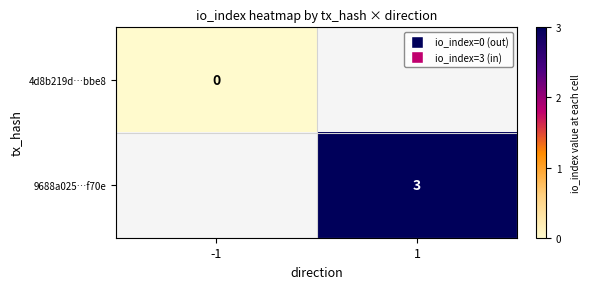

The 9688a025…f70e series shows 3.0 at 1. True or false?

True